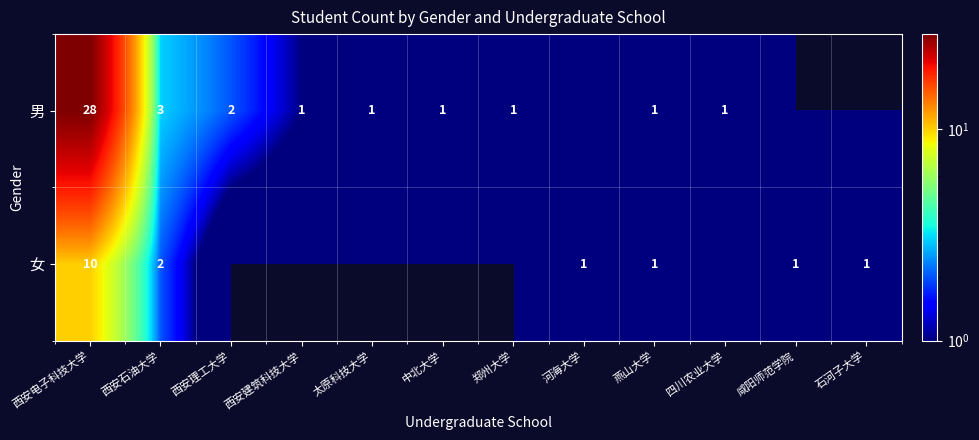

Is it true that 男 equals 1 at 太原科技大学?

True